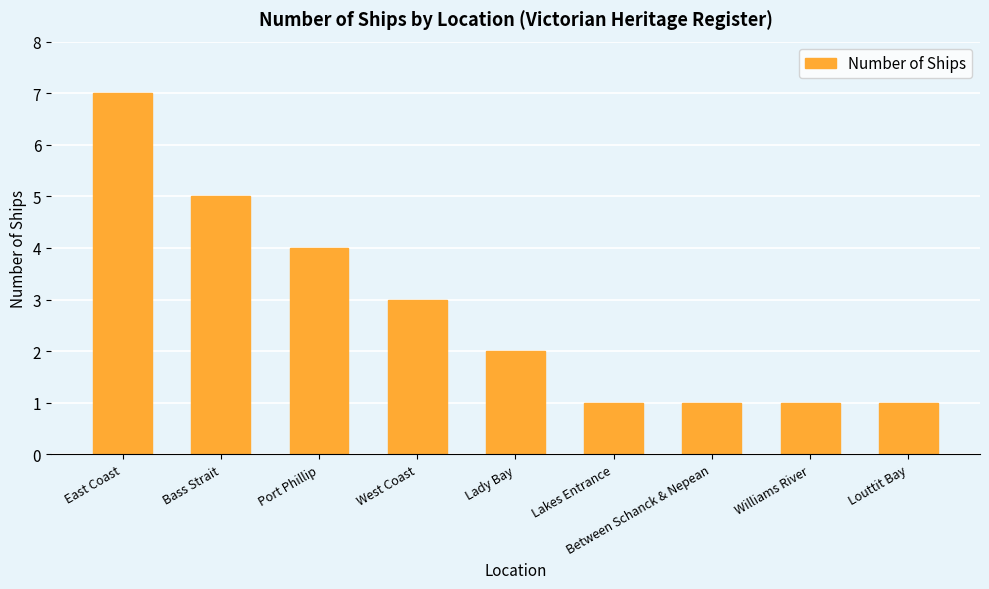

Between West Coast and Lady Bay, which is larger?

West Coast